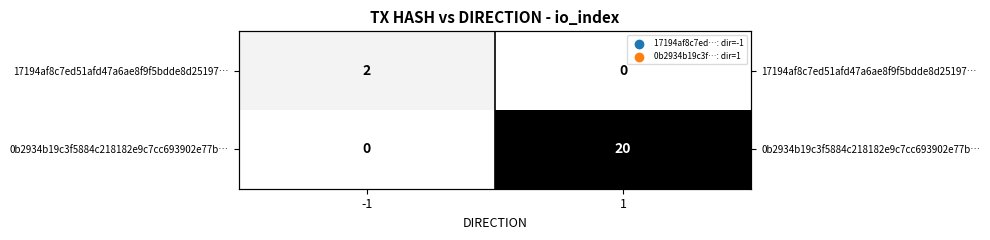

What is the total value across all series at -1?

2